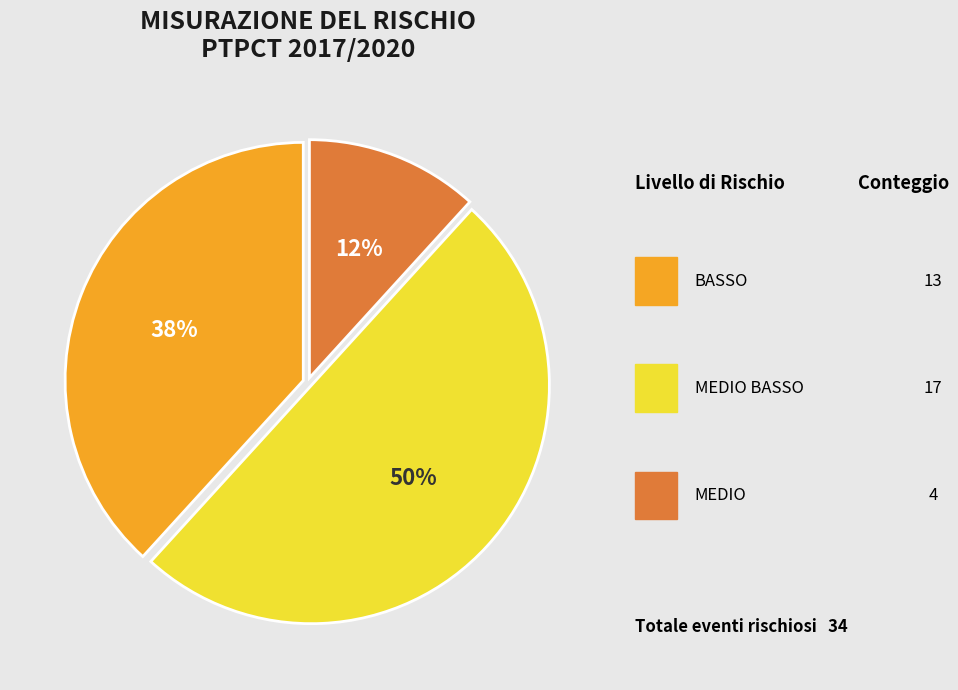

To the nearest percent, what is the difference between the largest and smallest slice percentages?

38%